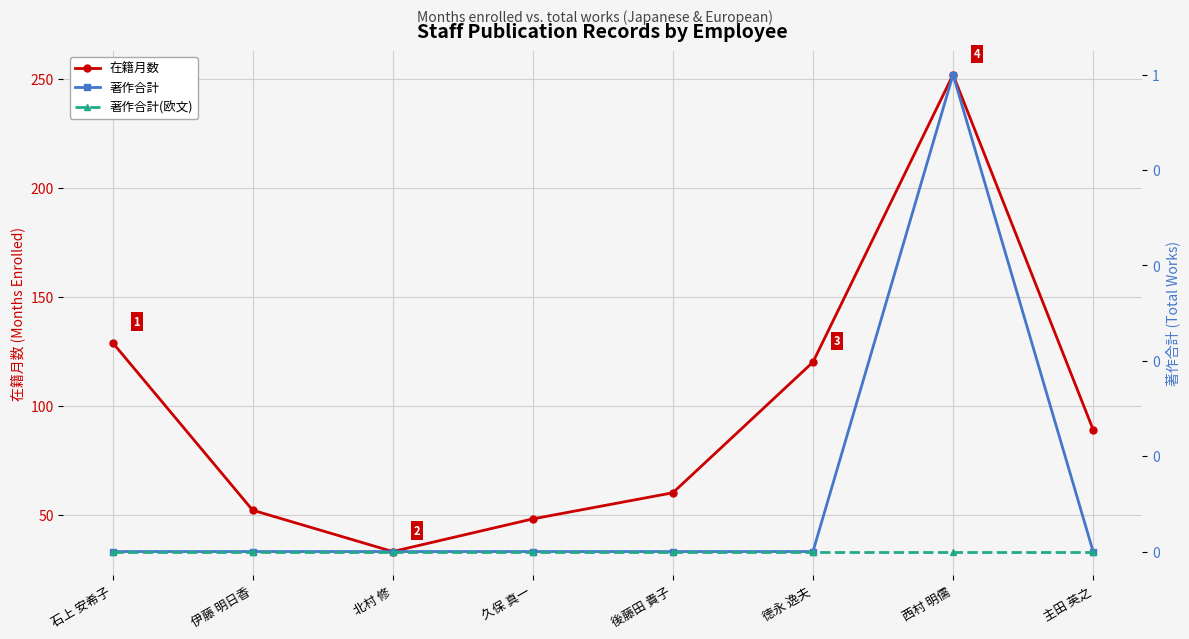

Is it true that 著作合計 equals 0 at 徳永 逸夫?

True